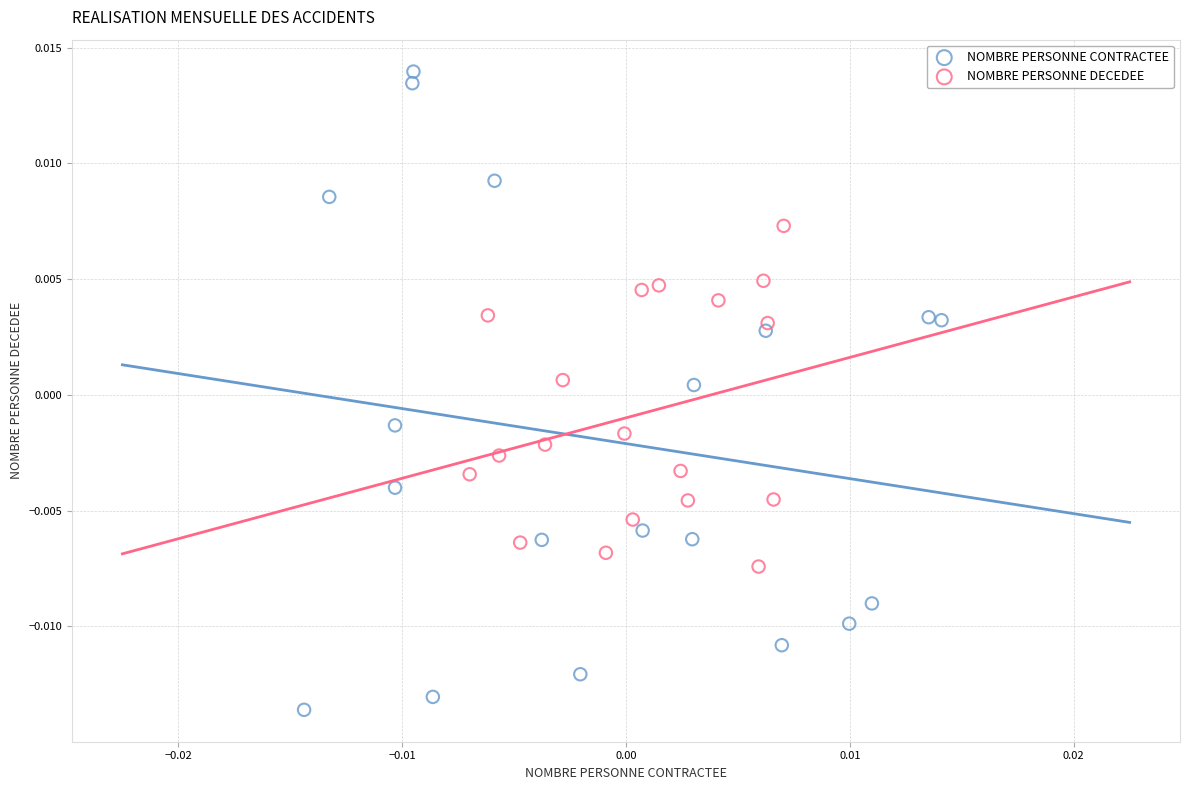

Which series reaches the minimum Y coordinate?

NOMBRE PERSONNE CONTRACTEE